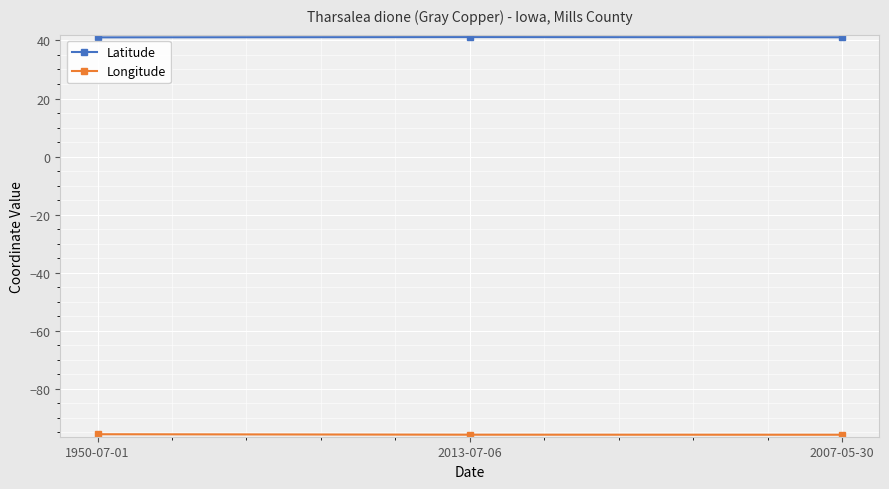

What is the maximum value shown in the chart?

41.2